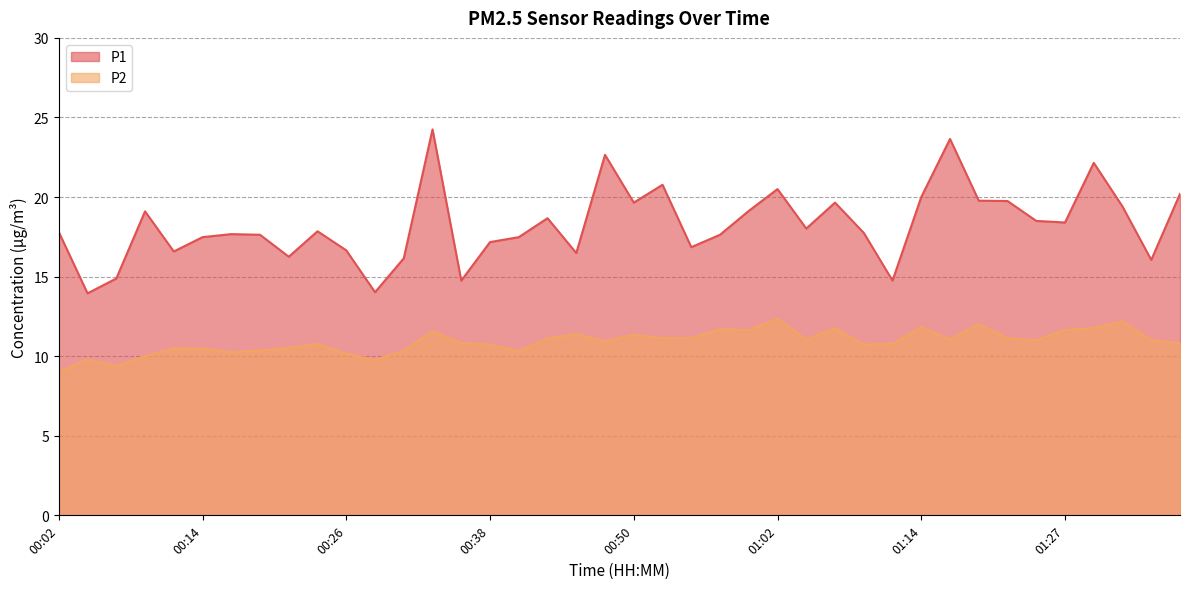

How many series are shown in this chart?

2